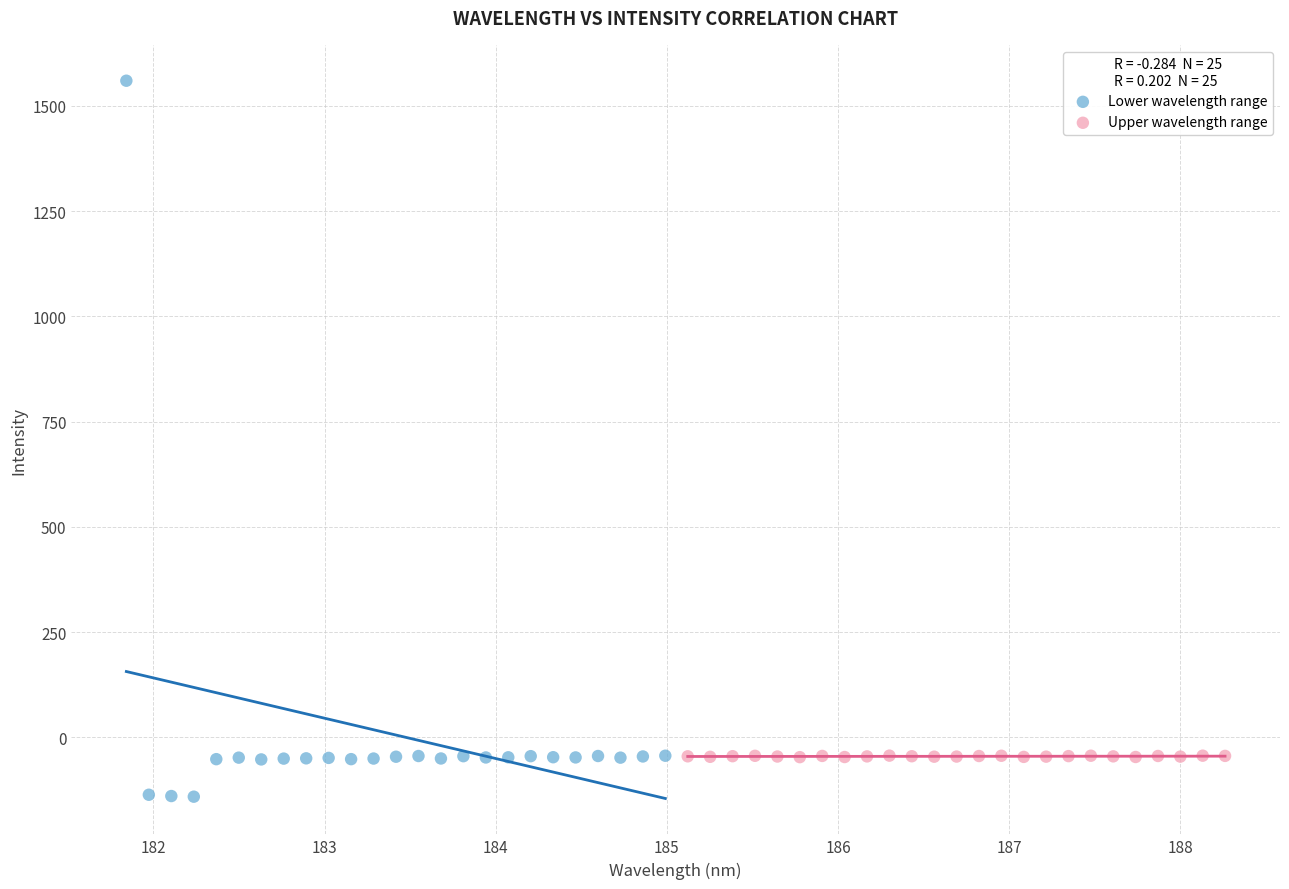

Which series reaches the maximum Y coordinate?

Lower wavelength range